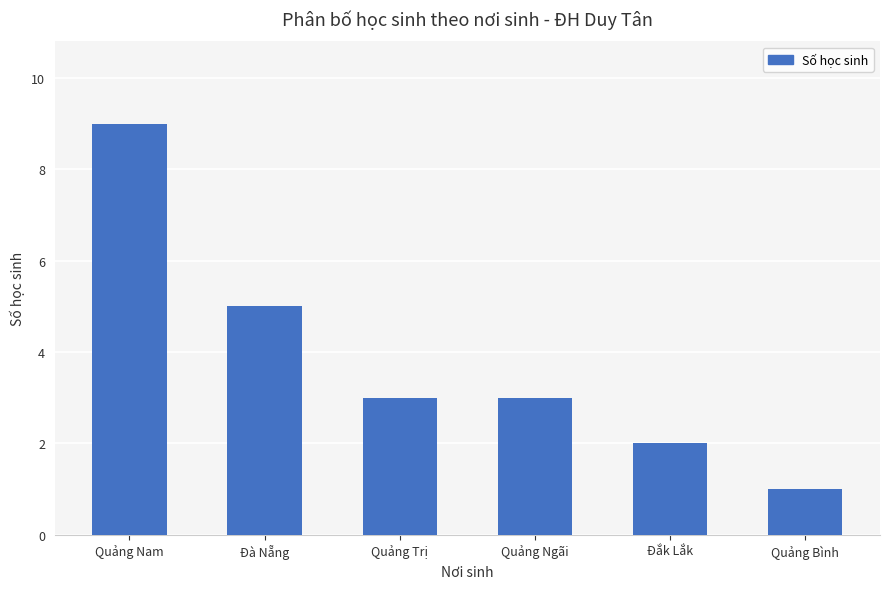

What is the greatest value displayed?

9